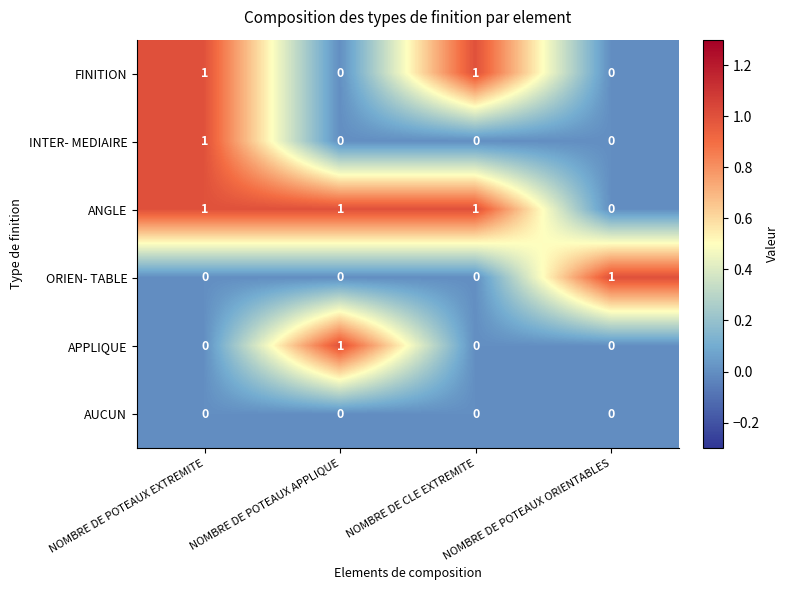

What is the difference between the maximum and minimum values in the ORIEN- TABLE series?

1